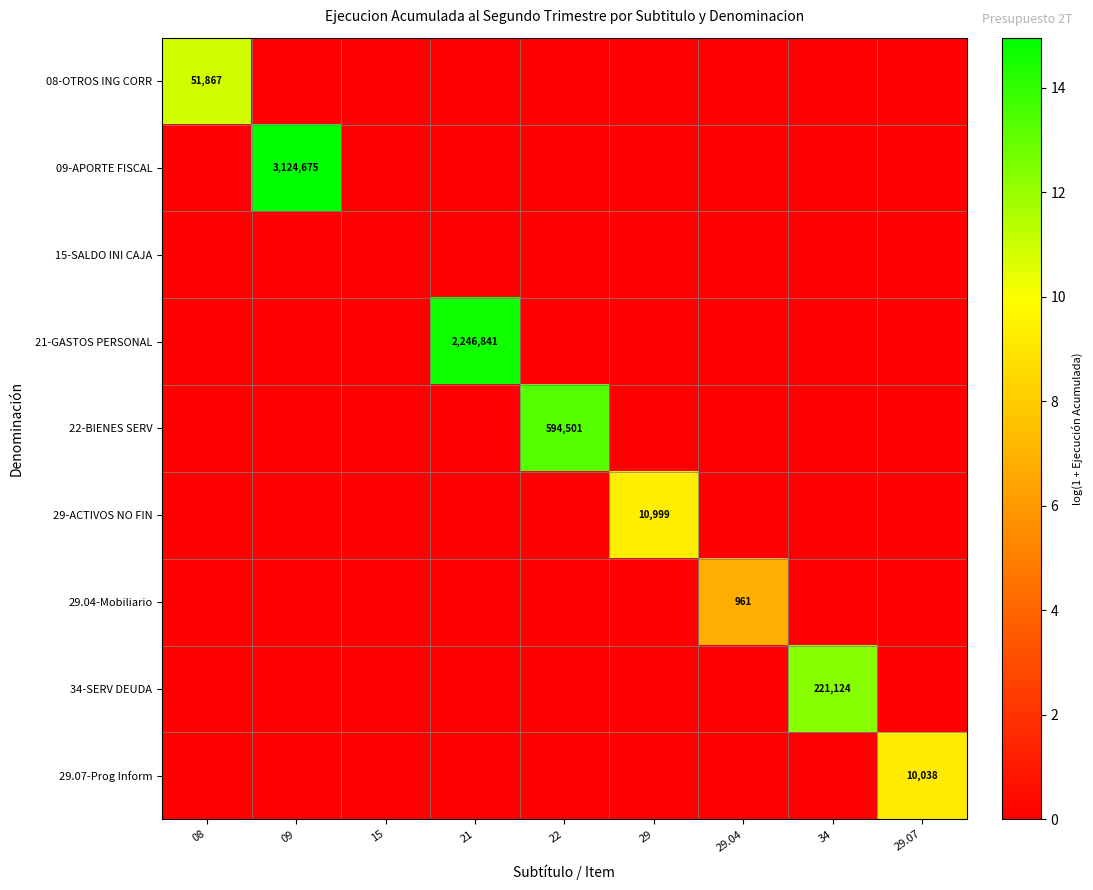

Is it true that 09-APORTE FISCAL equals 3124675 at 09?

True